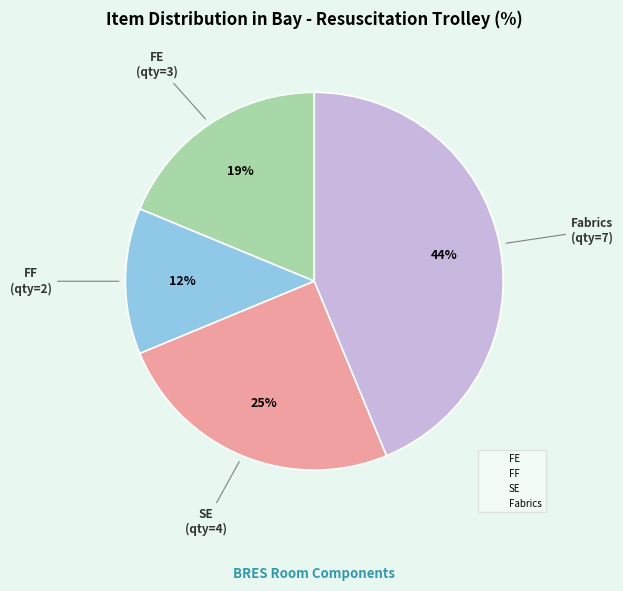

Is there a majority slice in this chart?

No